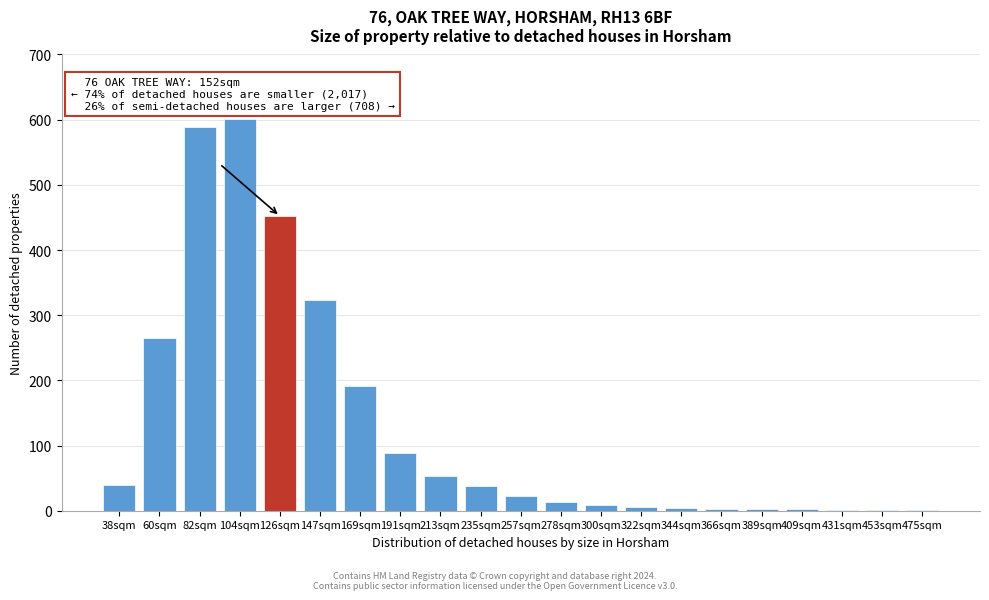

What is the sum of all values?

2707